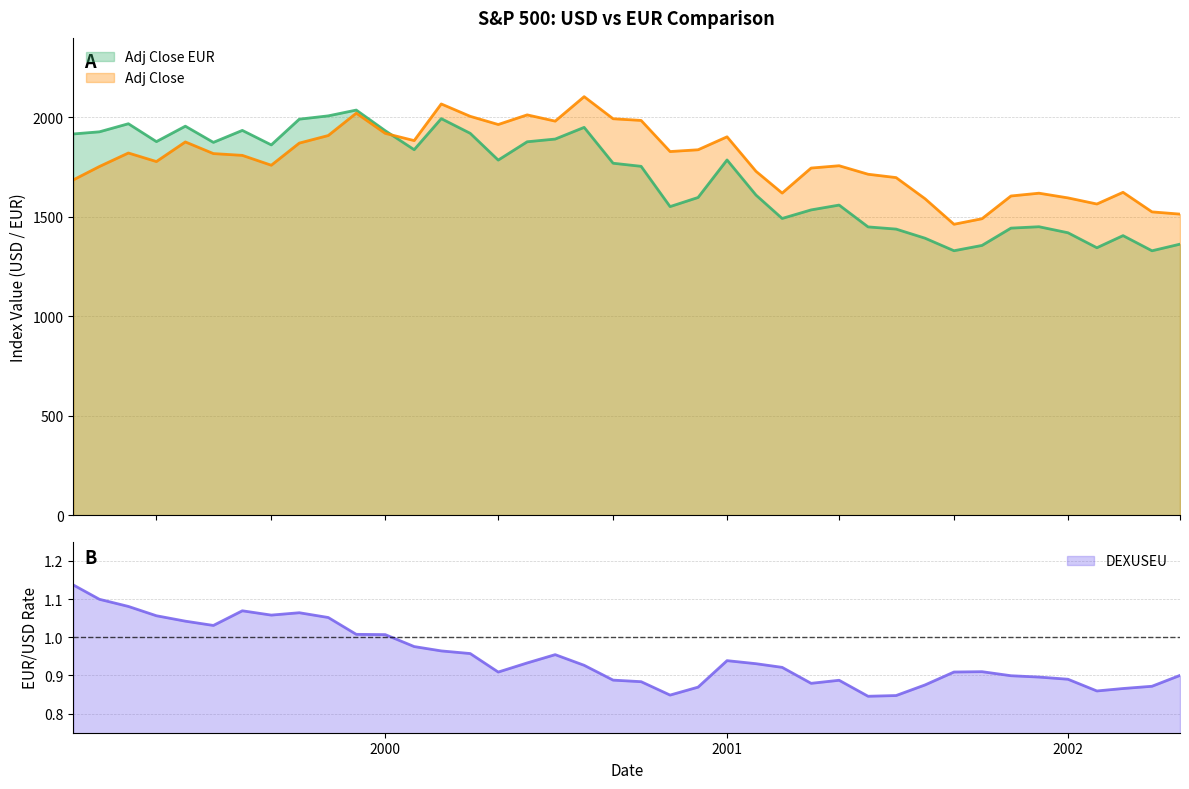

In Adj Close, how many points are higher than both neighbors (excluding endpoints)?

10